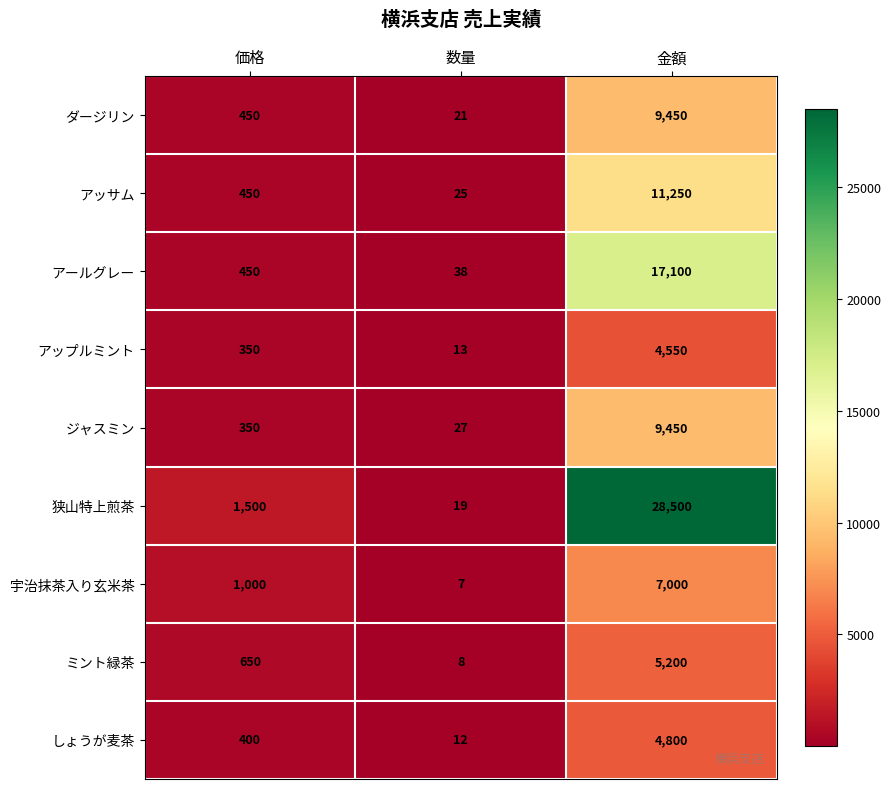

How many categories are shown in the chart?

3